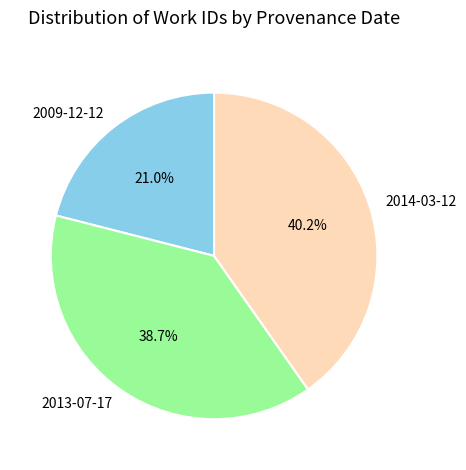

Combined, do 2014-03-12 and 2013-07-17 account for over 50%?

Yes